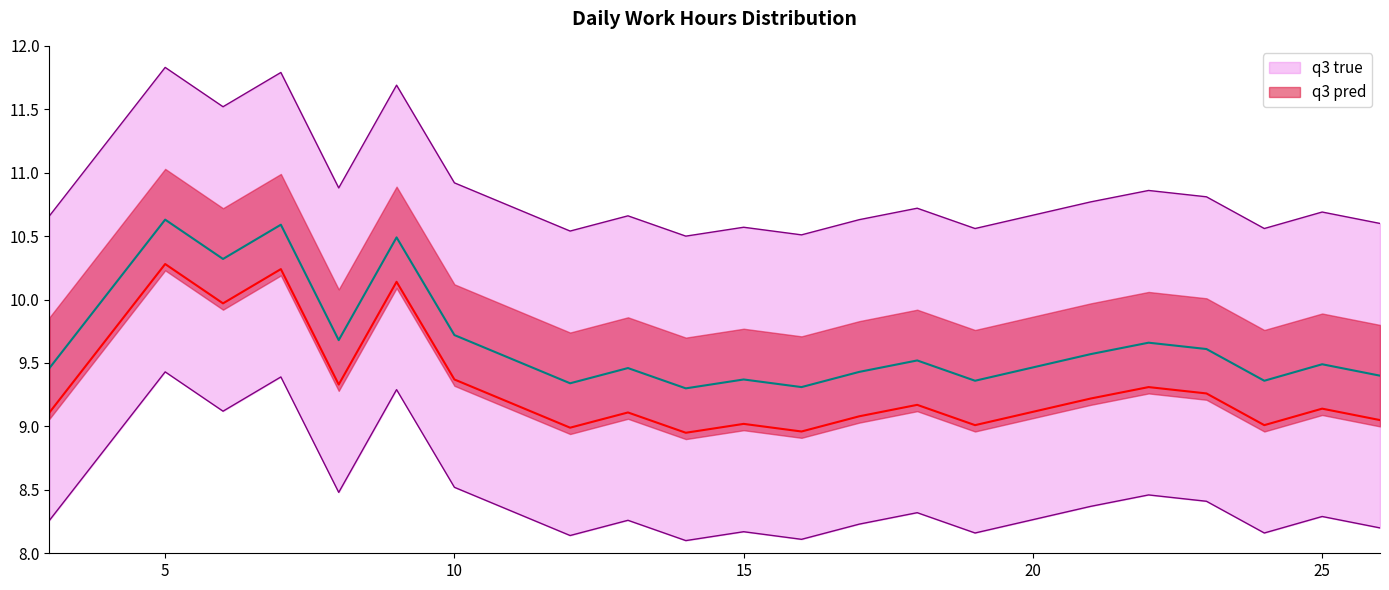

What is the sum of all values?

203.1